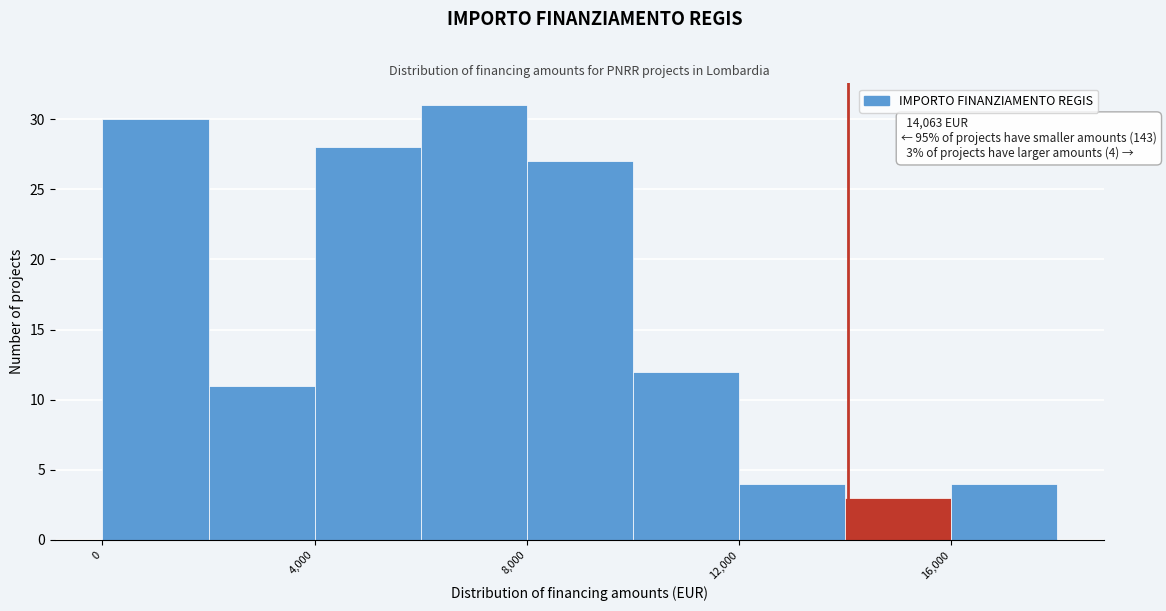

Over which range of the x-axis is the bar tallest?

6000 to 8000